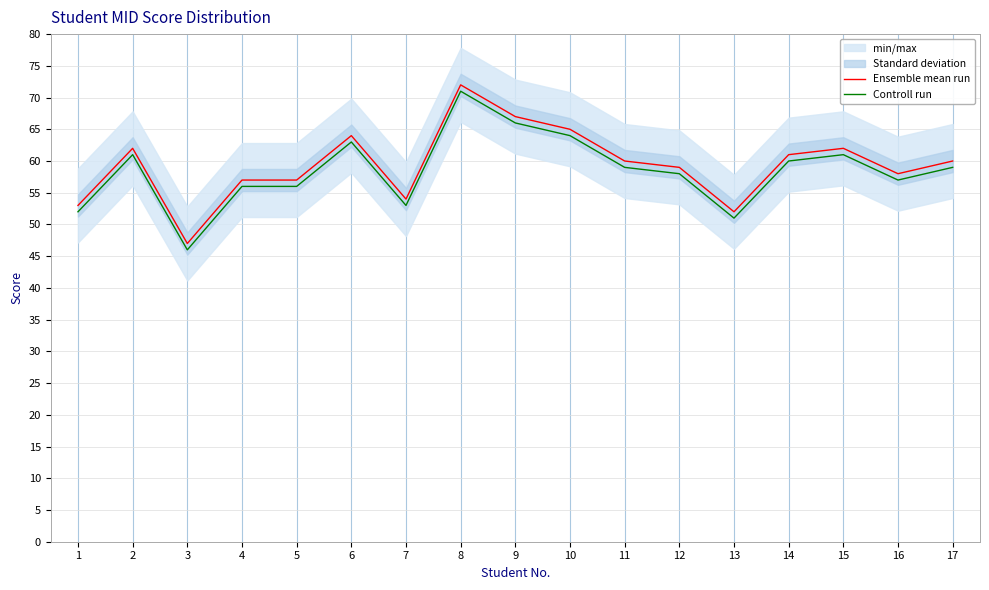

What is the total value across all series at 15?

123